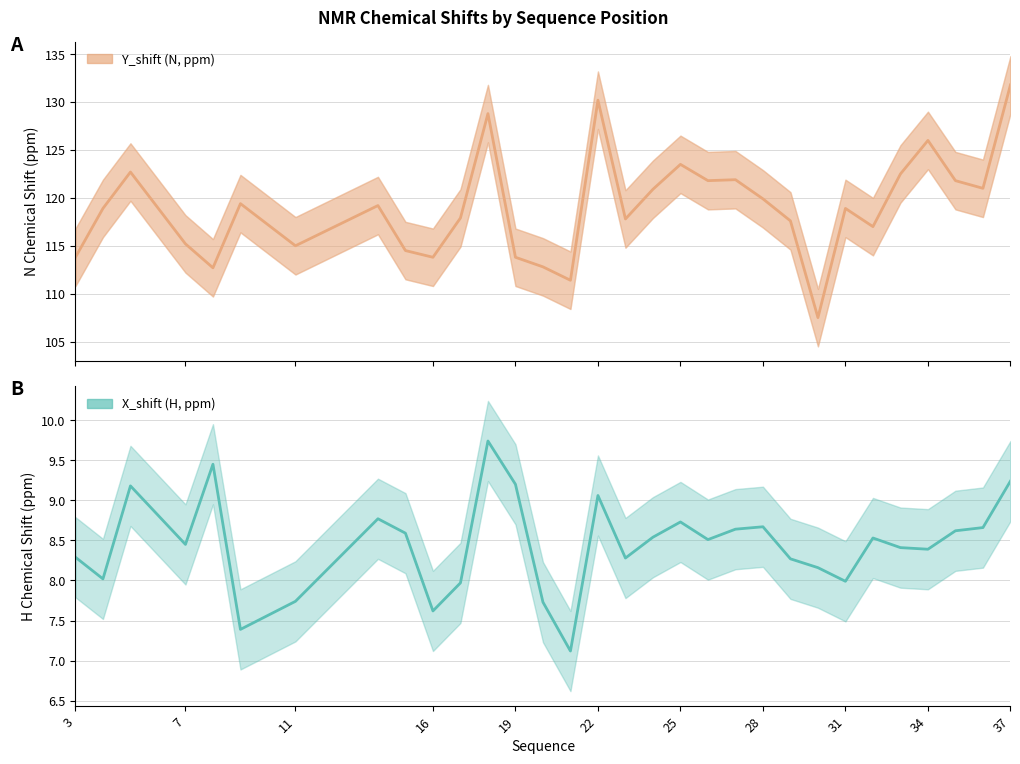

Which series has the largest range (max minus min)?

Y_shift